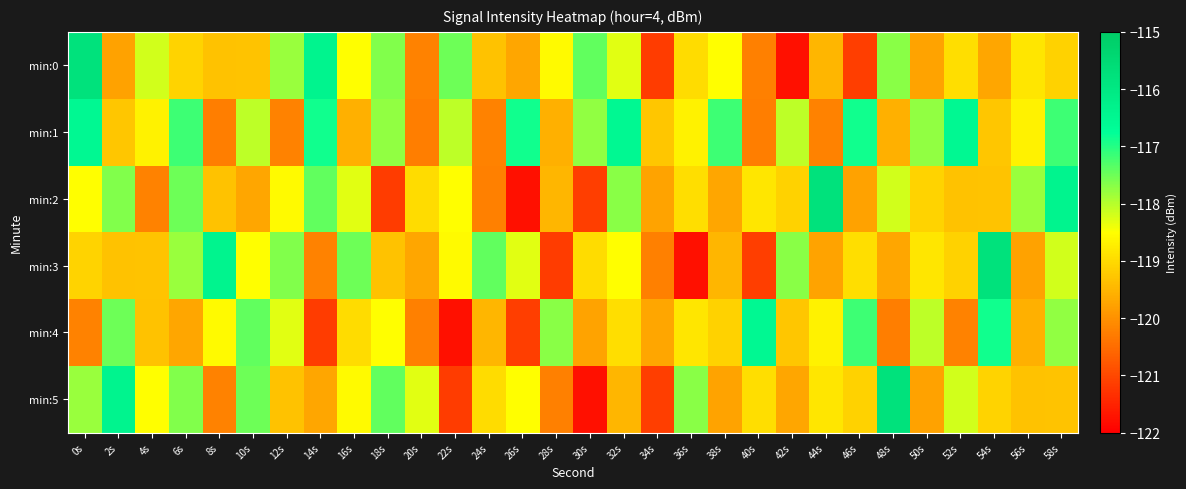

Which series has the largest range (max minus min)?

min:0